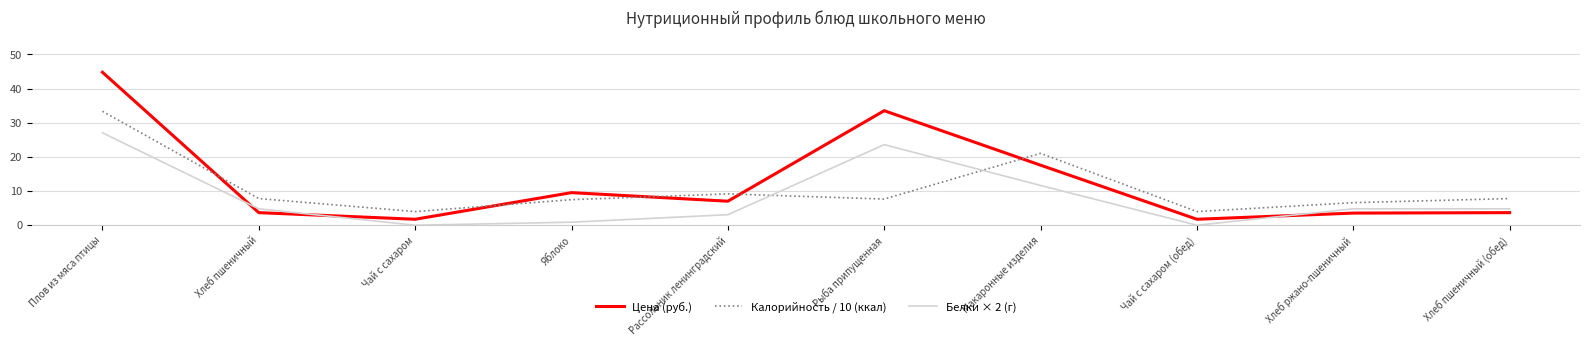

List the series in order of their overall mean, lowest first.

Белки × 2 (г), Калорийность / 10 (ккал), Цена (руб.)